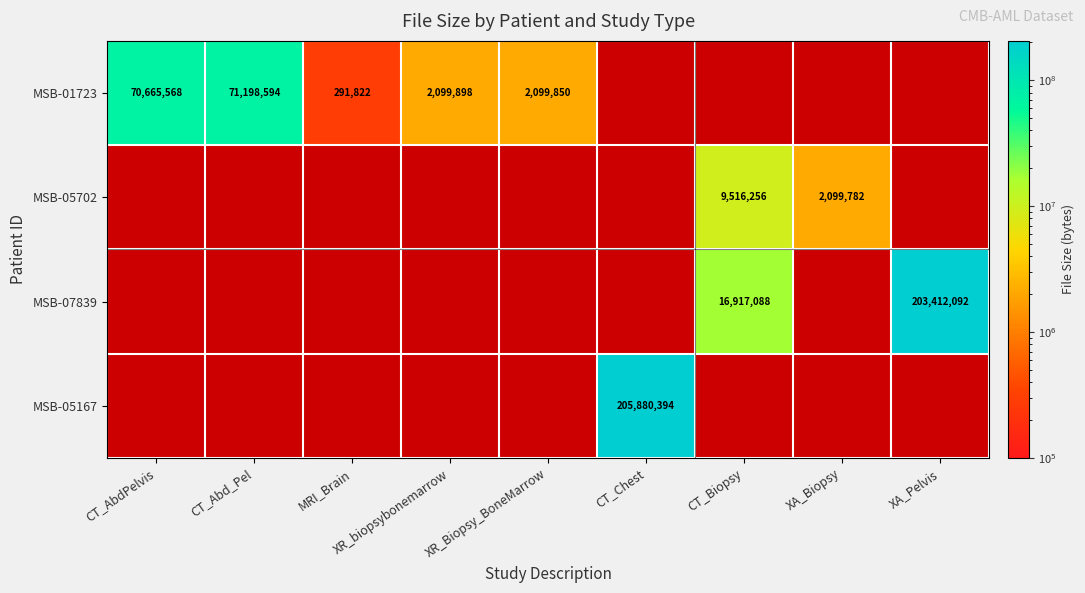

At which category does the chart reach its minimum across all series?

MRI_Brain